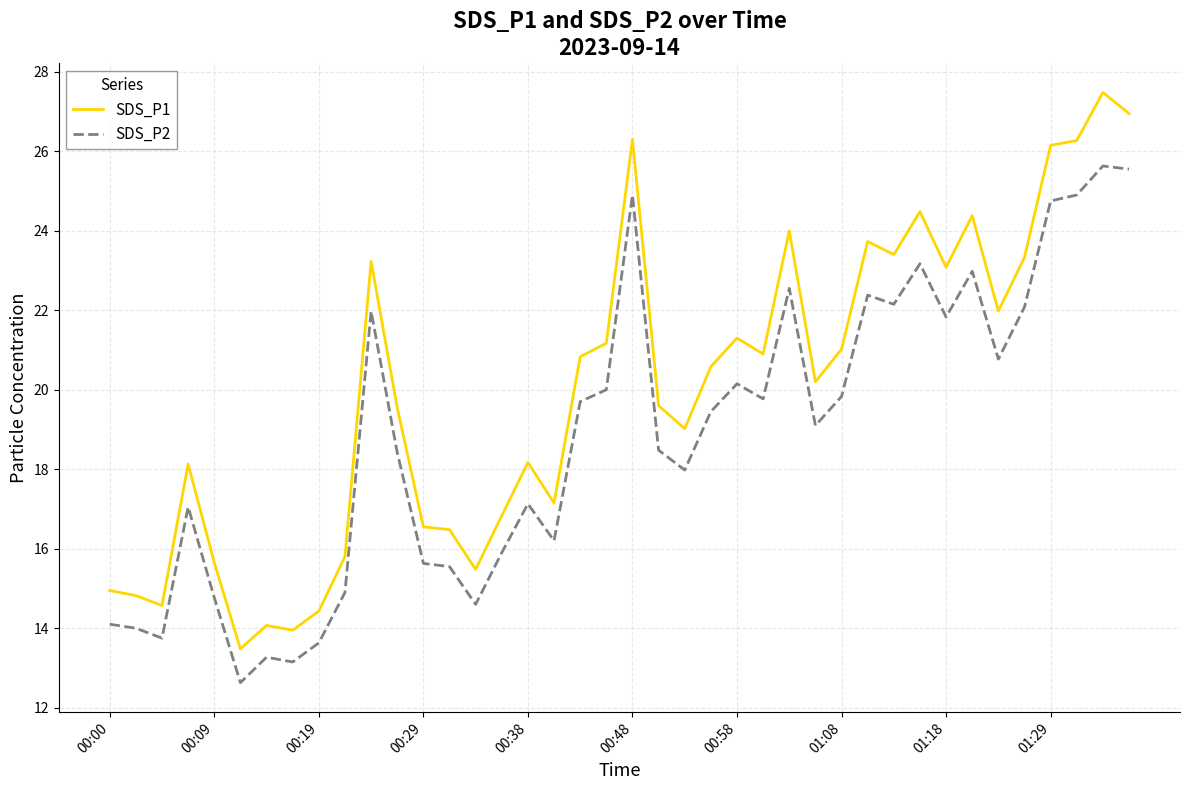

Which series has the largest range (max minus min)?

SDS_P1